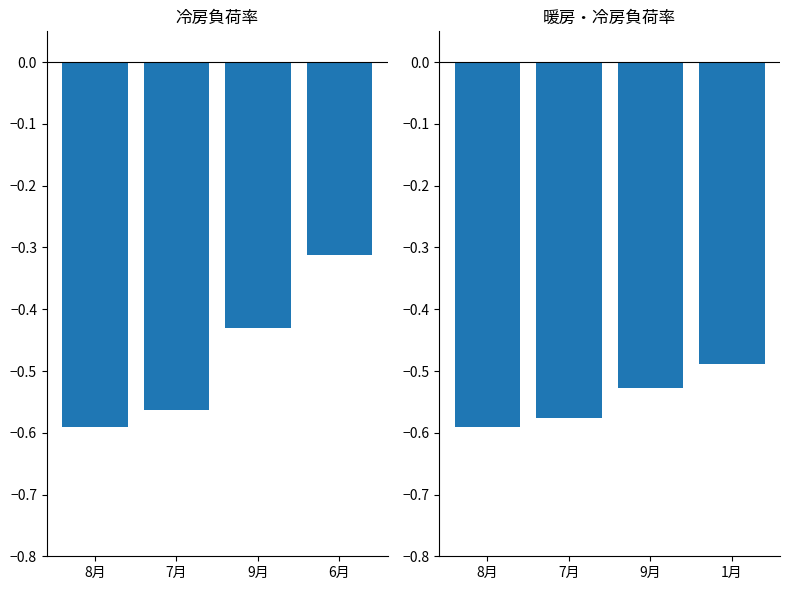

At 8月, list the series in order from largest to smallest.

採用値, 取得値